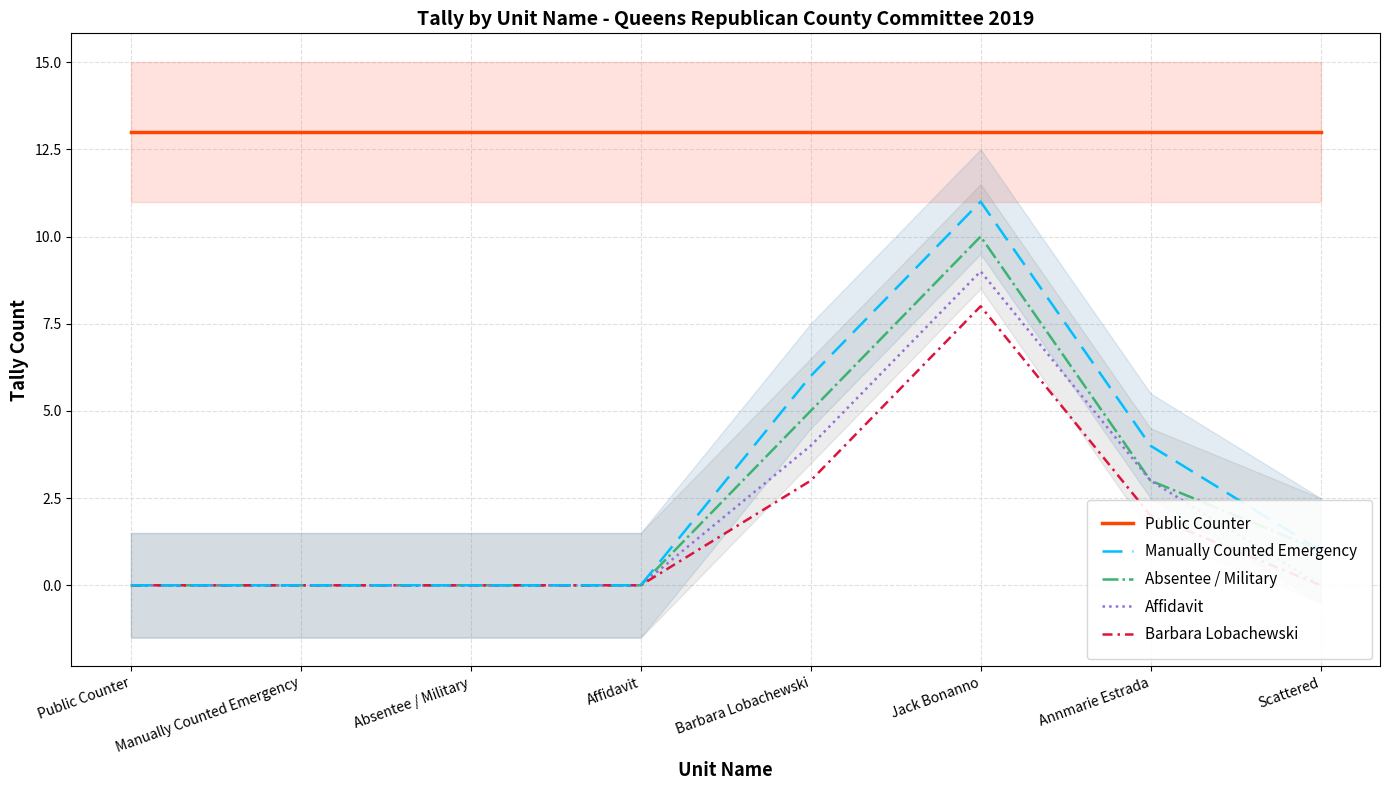

What are all the series names shown in the legend?

Public Counter, Manually Counted Emergency, Absentee / Military, Affidavit, Barbara Lobachewski